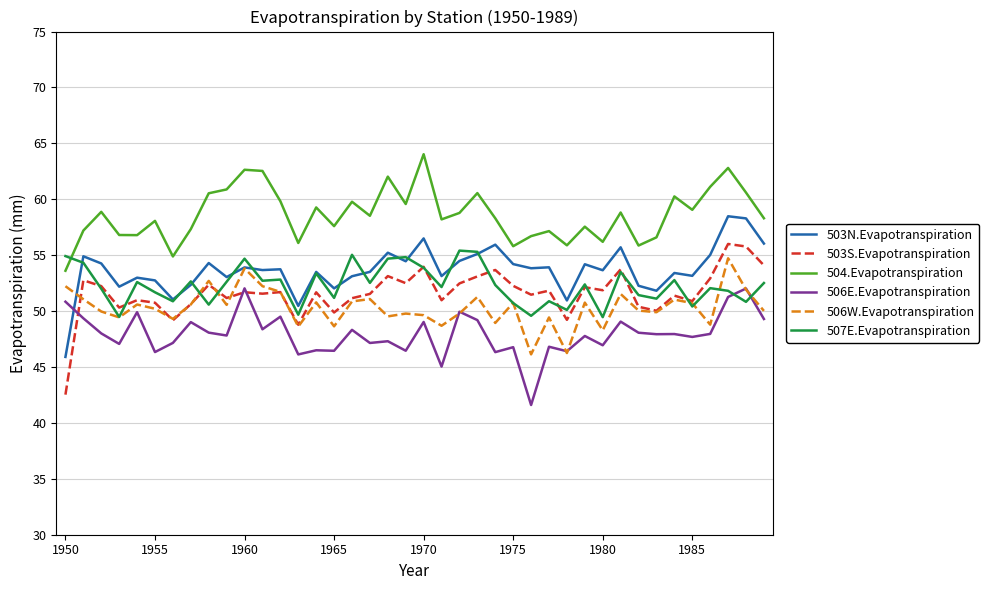

What is the difference between the maximum and minimum values in the 503S.Evapotranspiration series?

13.5